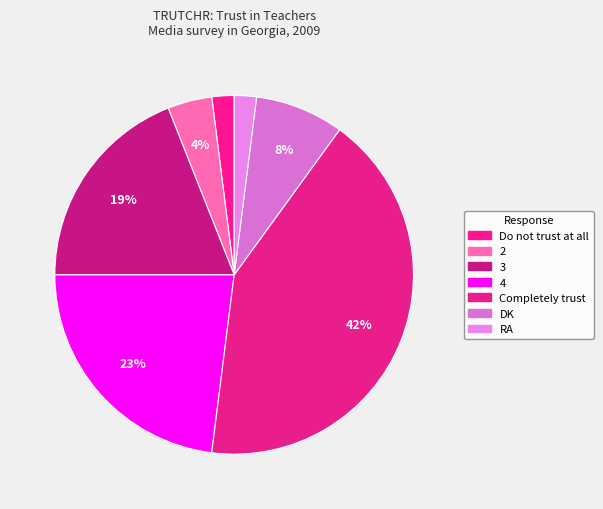

To the nearest percent, what portion does Do not trust at all represent?

2%